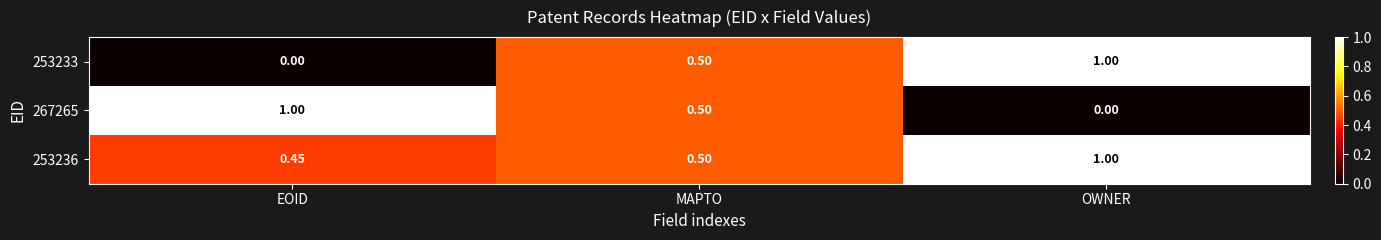

How many values in 267265 are above zero?

2